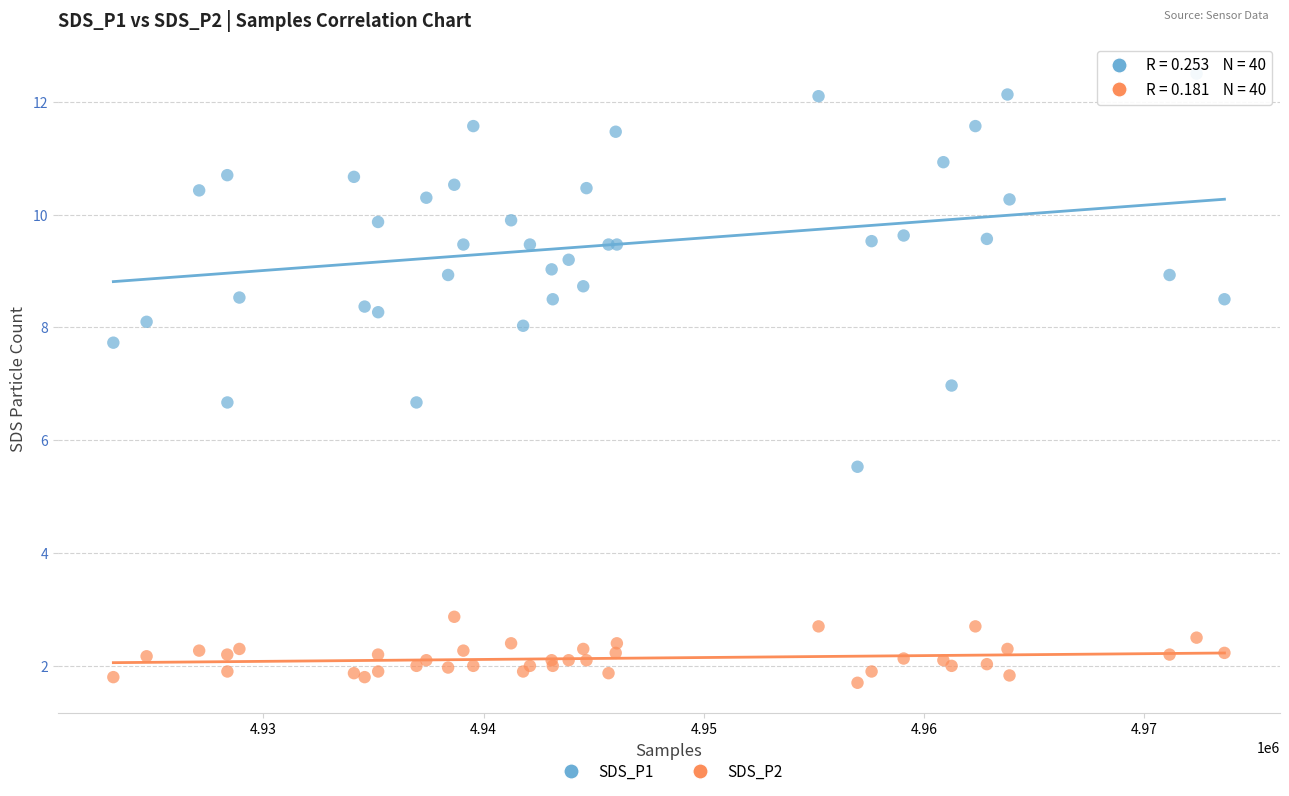

Which series reaches the minimum Y coordinate?

SDS_P2